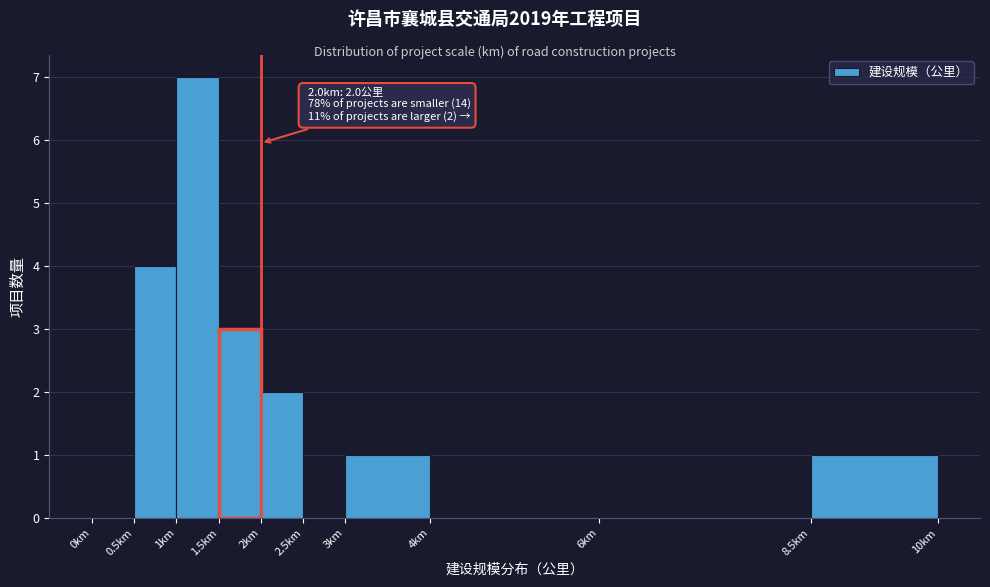

Which range on the x-axis has the tallest bar?

1.0 to 1.5